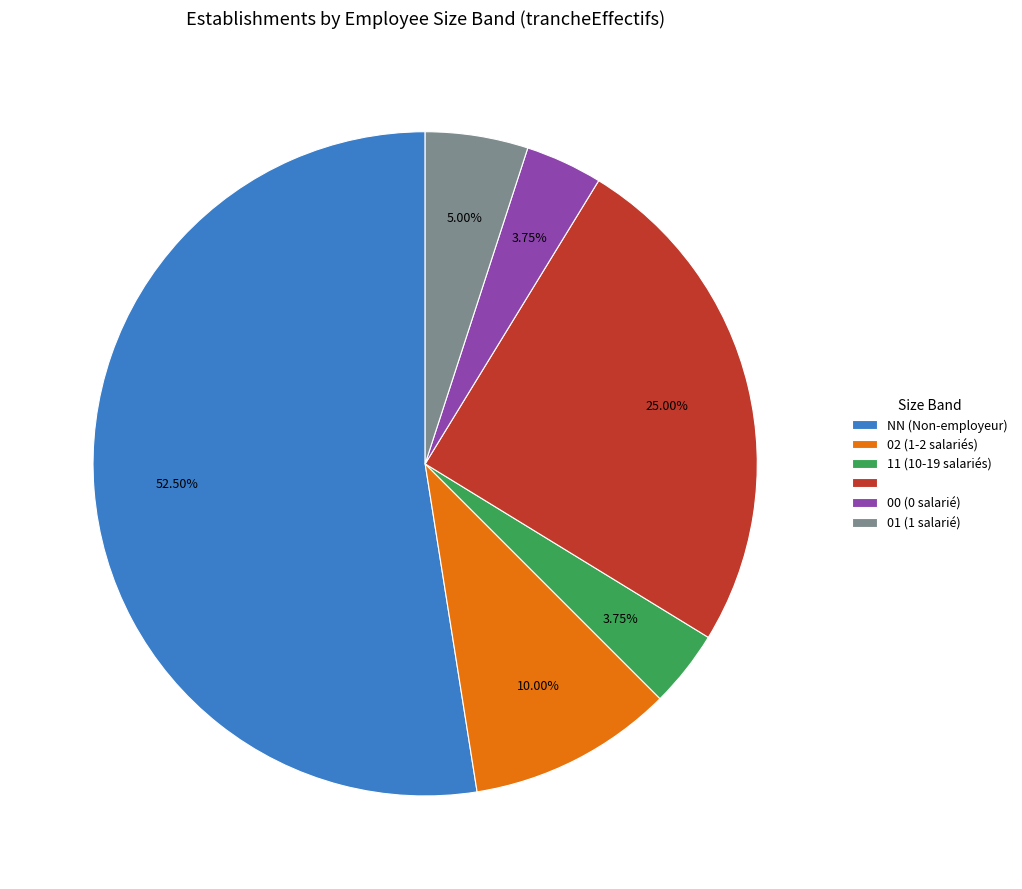

Is there a majority slice in this chart?

Yes